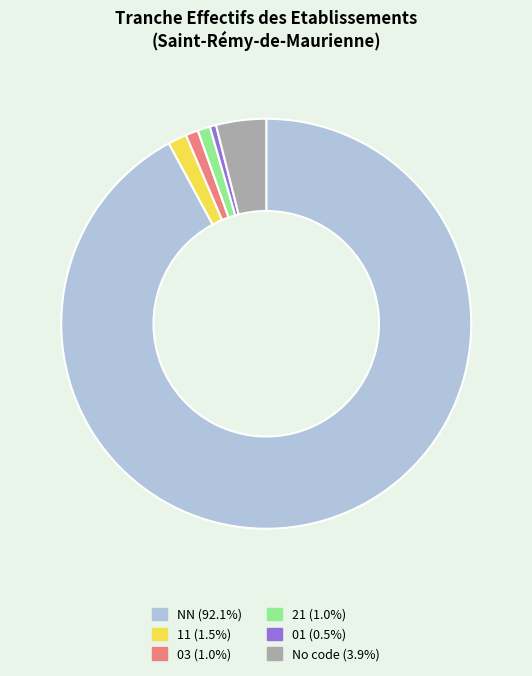

Does any single category account for the majority?

Yes